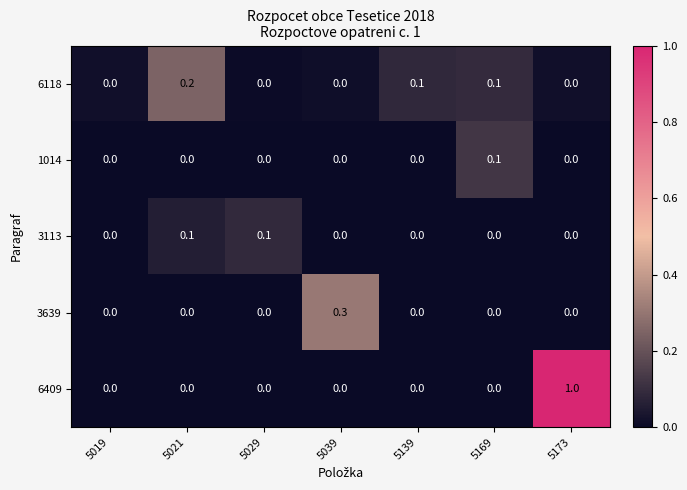

How many series are shown in this chart?

5